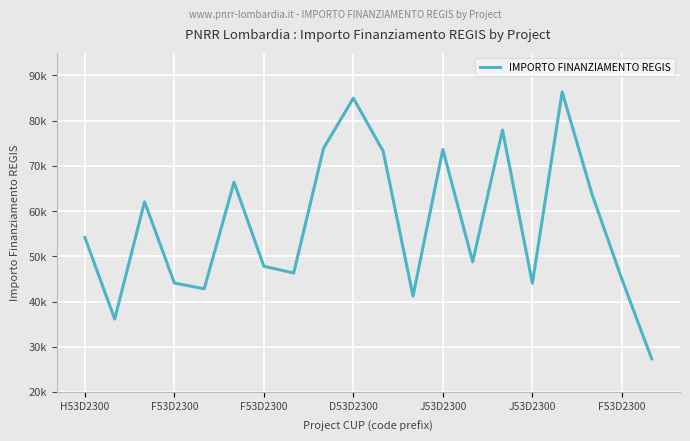

What is the average value?

56992.8